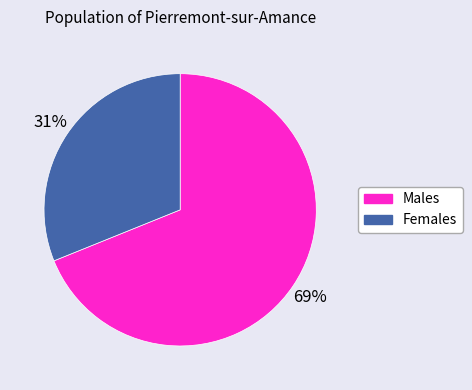

Combined, do Males and Females account for over 50%?

Yes